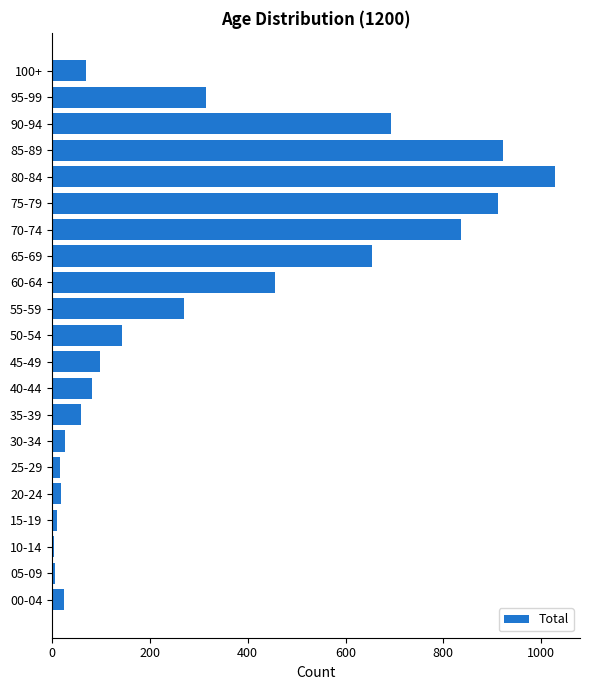

The value at 50-54 is 34. True or false?

False